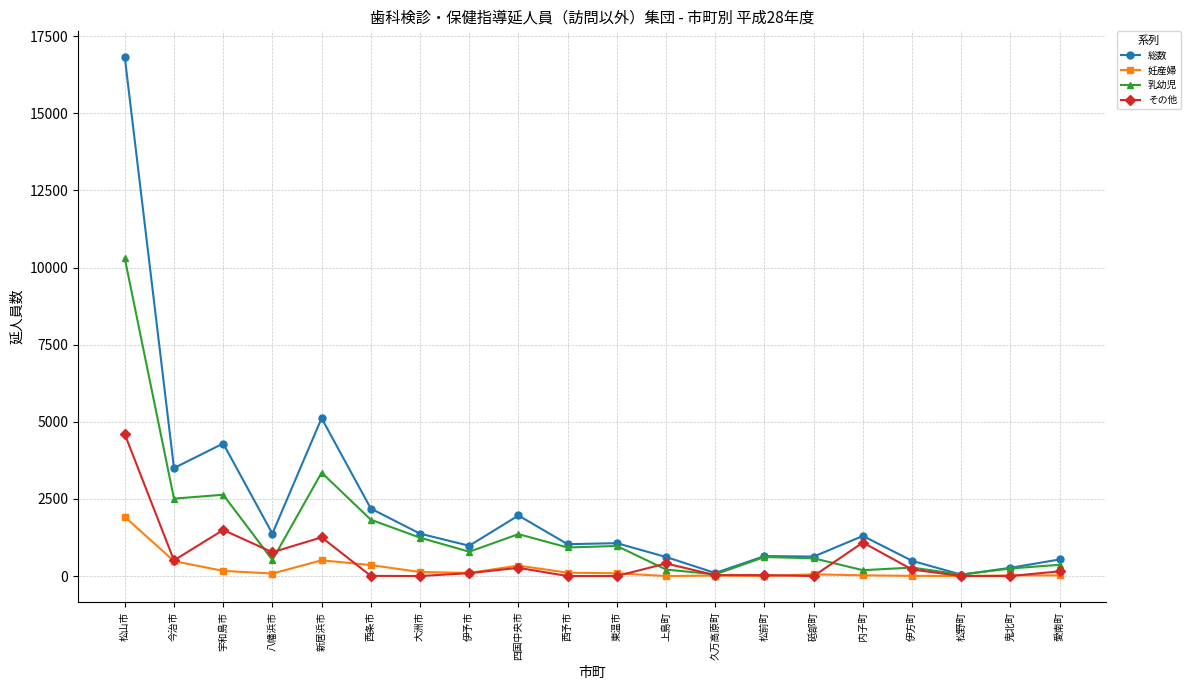

At which category does その他 reach its first local peak?

宇和島市